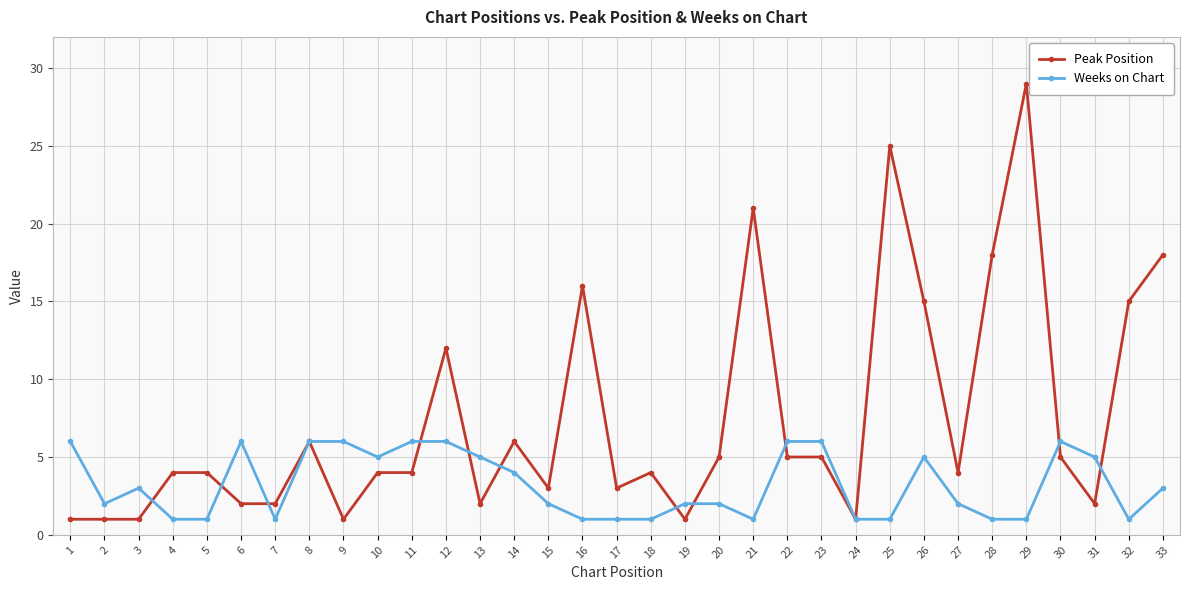

Is it true that Weeks on Chart equals 10 at 8?

False